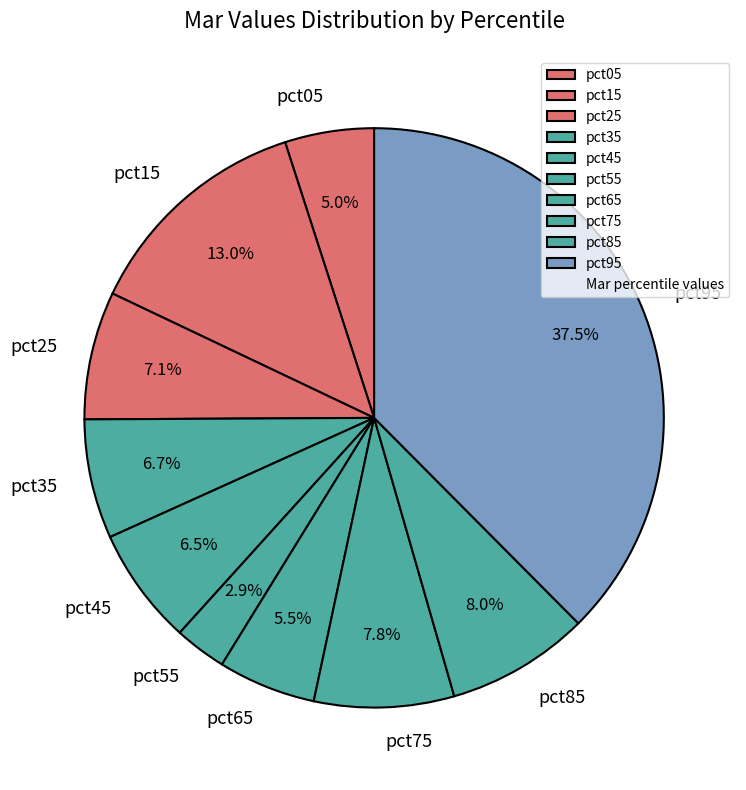

Does pct25 represent more than half of the total?

No